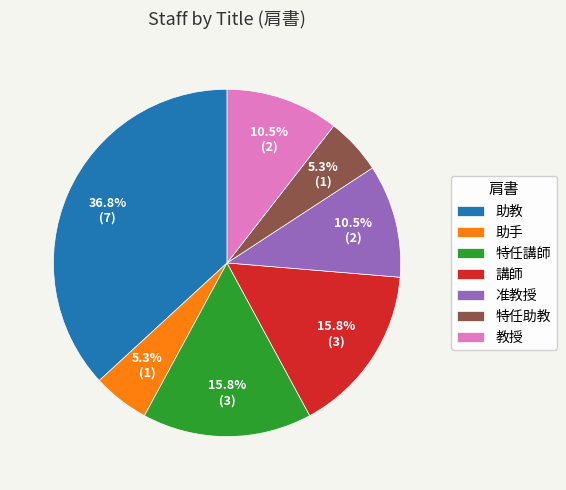

Does 講師 represent more than half of the total?

No